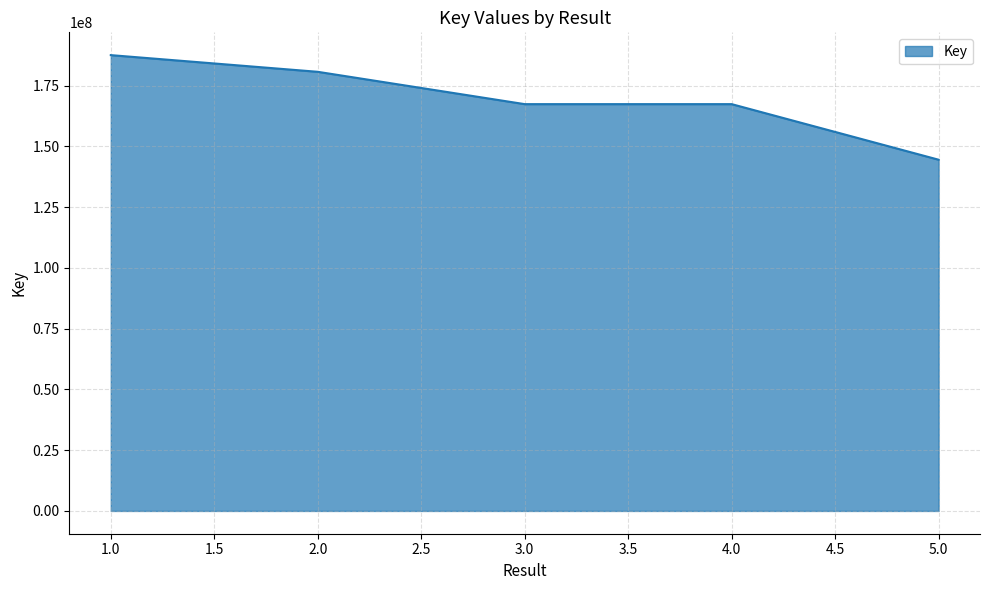

Read the value at 3.0, to the nearest 10.

167410480